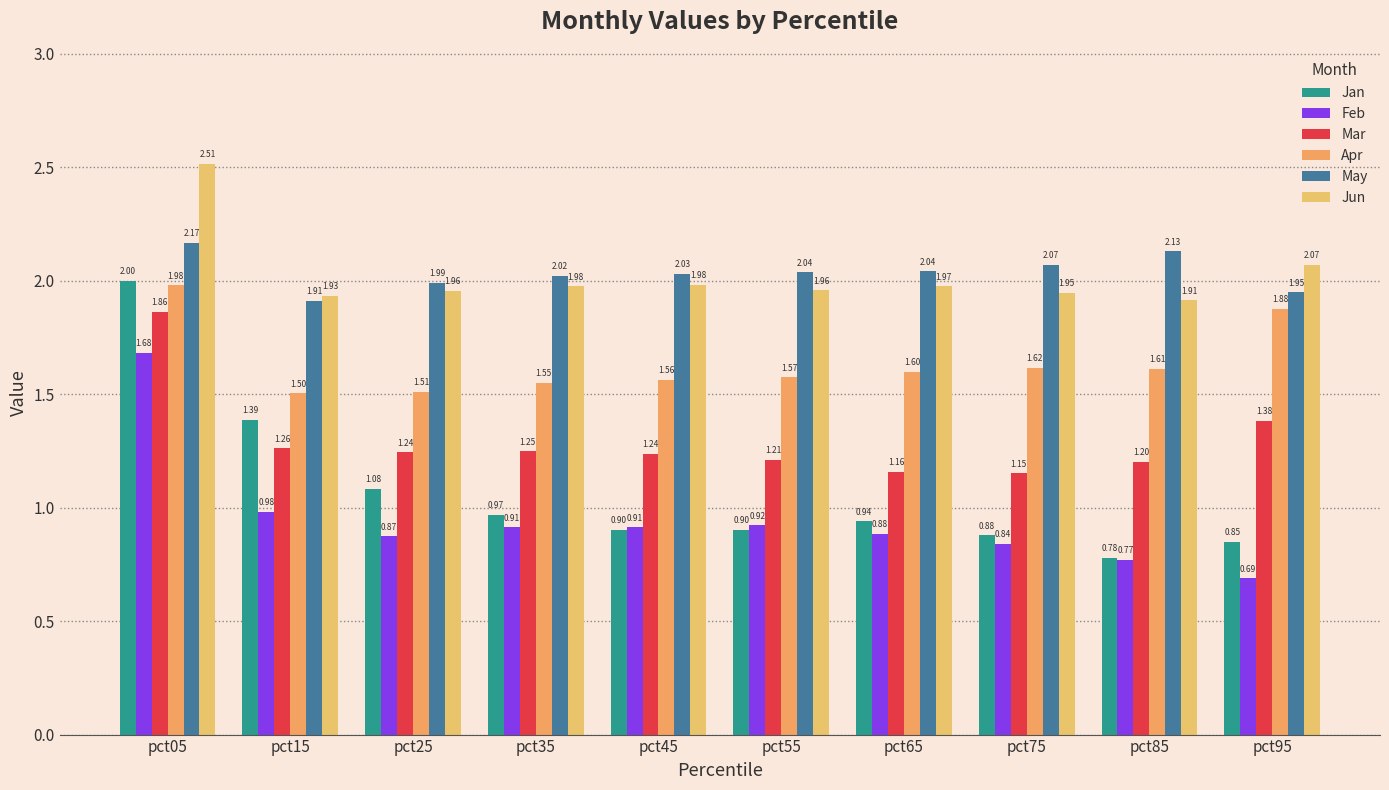

How many bars are there in total?

60